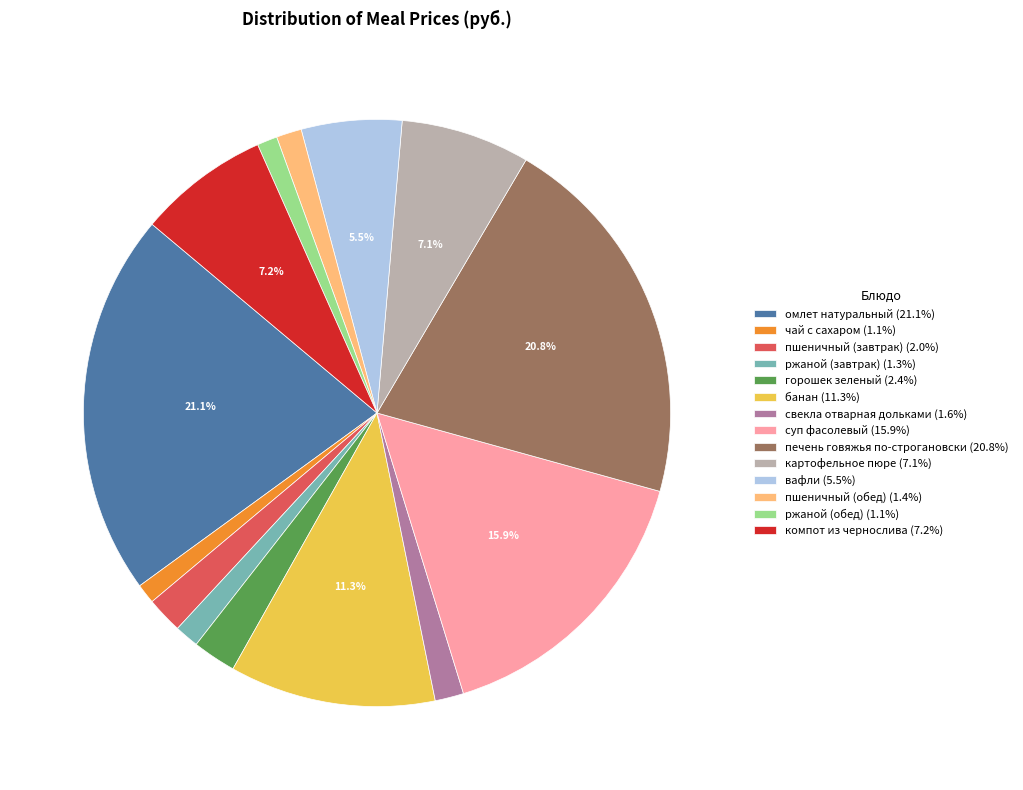

The суп фасолевый slice represents 16% of the pie. True or false?

True